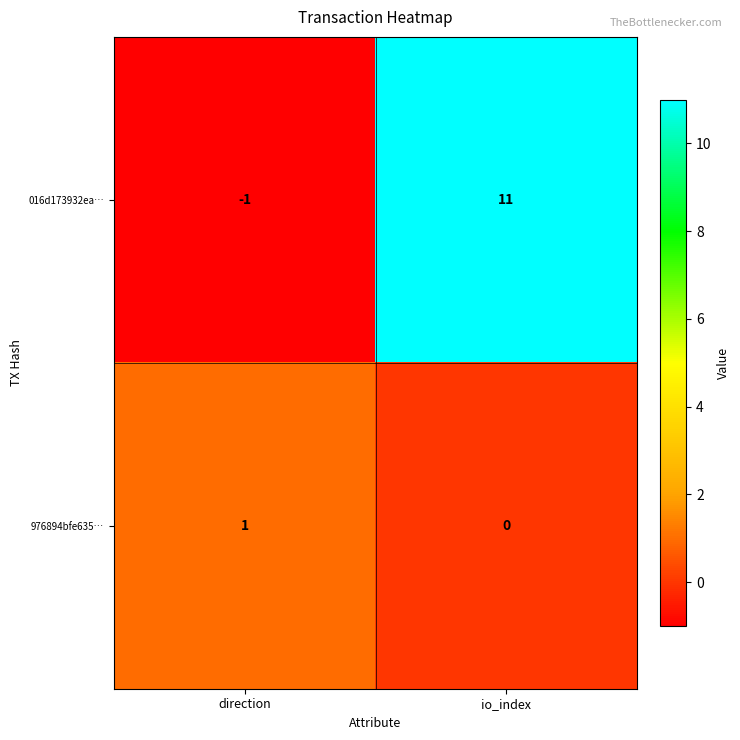

Reading left to right, transcribe all the data shown in this chart.

016d173932ea…: -1	11
976894bfe635…: 1	0